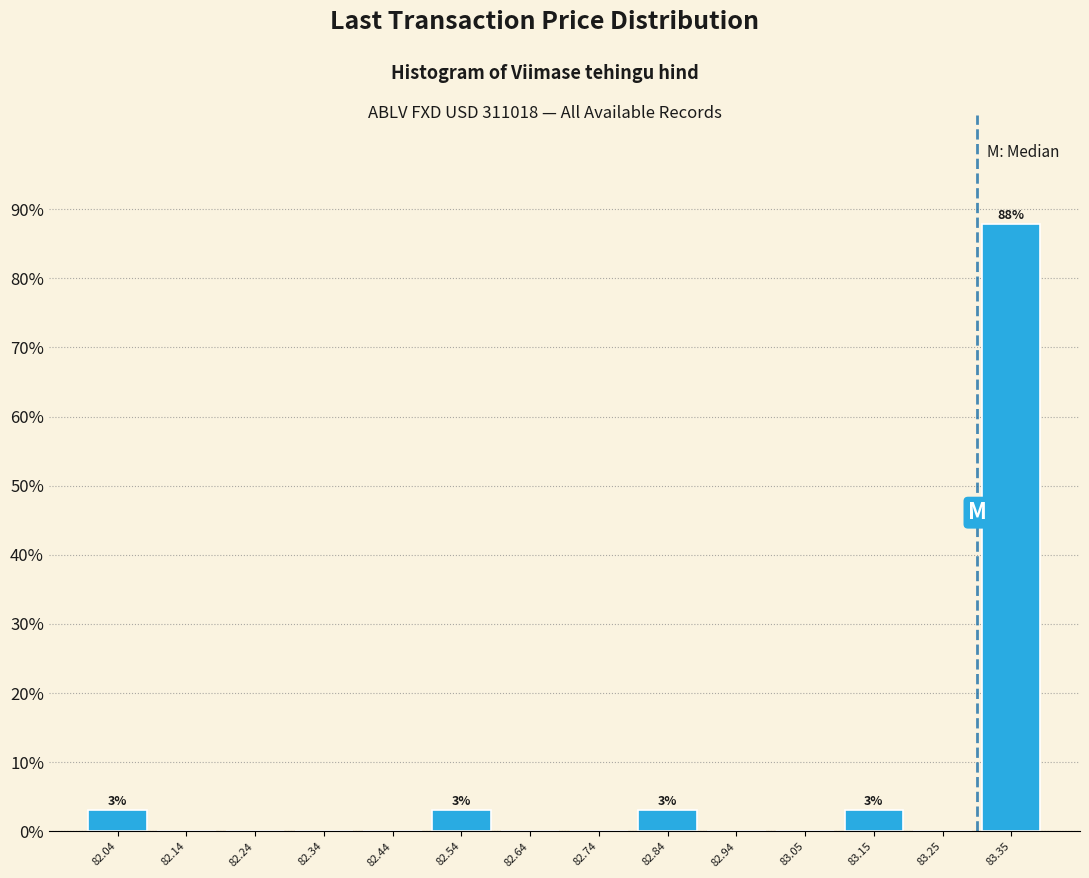

Which range on the x-axis has the tallest bar?

83.30 to 83.40